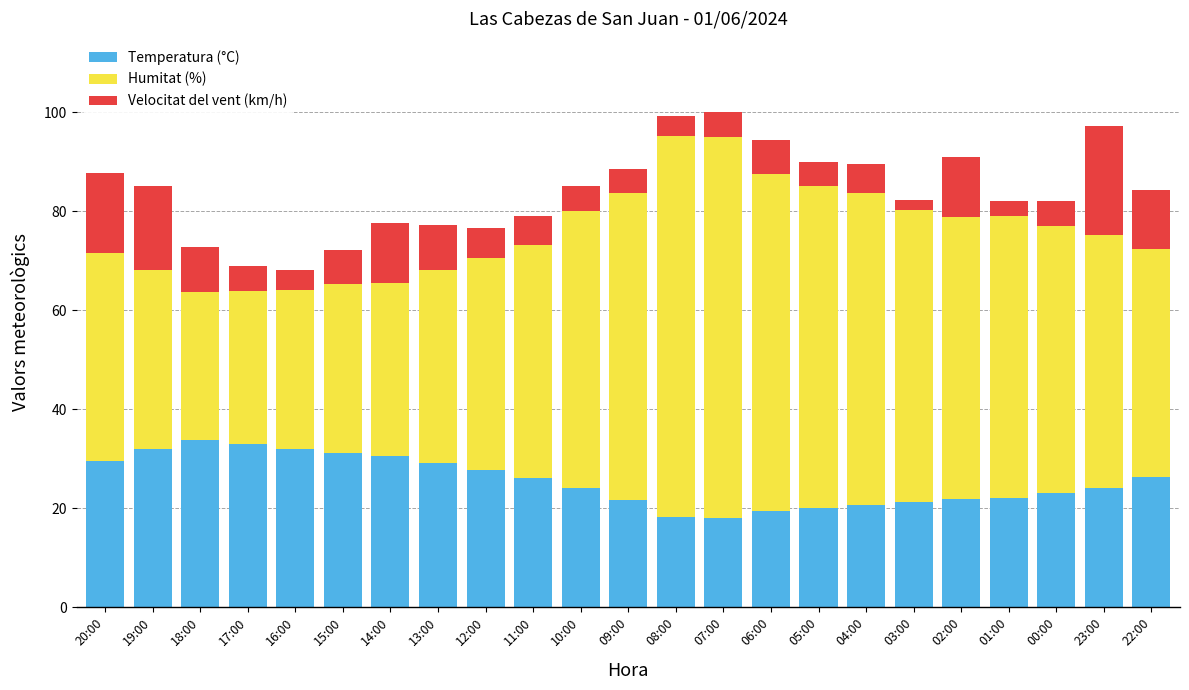

What is the highest value of the Temperatura (°C) series?

33.7